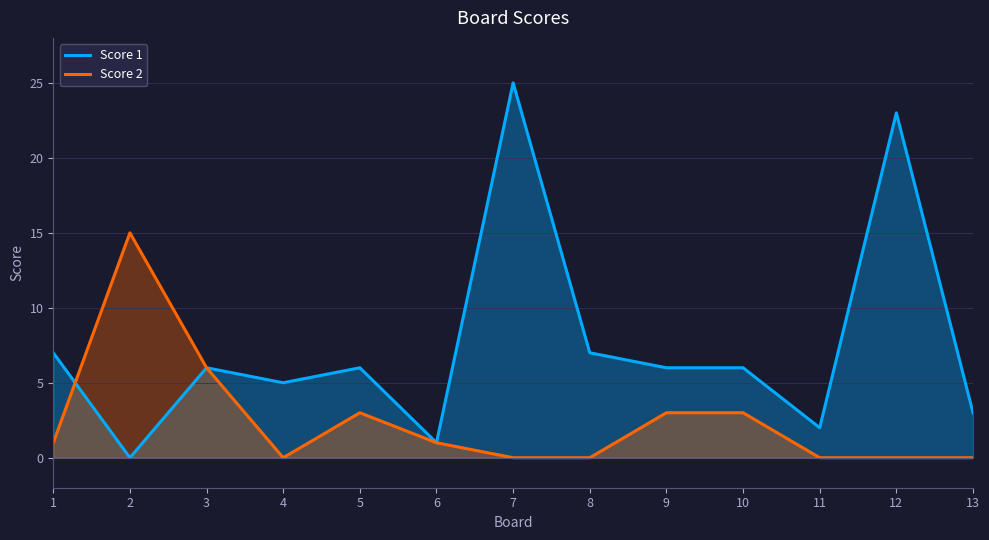

The Score 1 series shows 3 at 9. True or false?

False